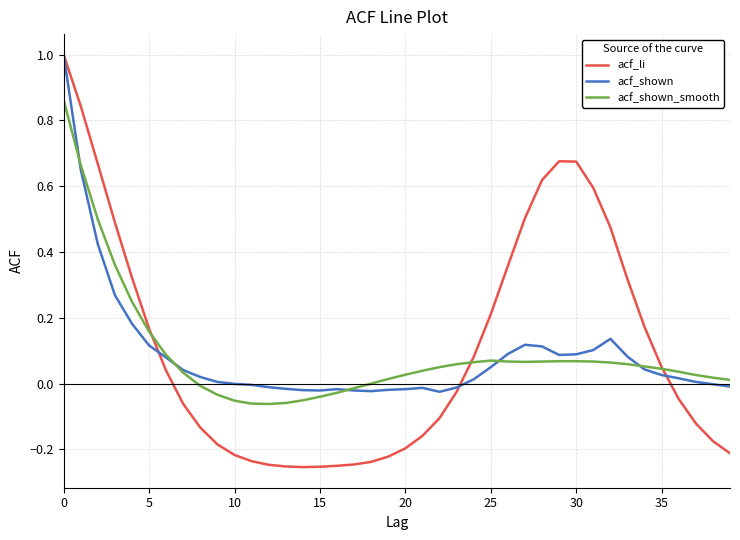

Which series has the largest range (max minus min)?

acf_li